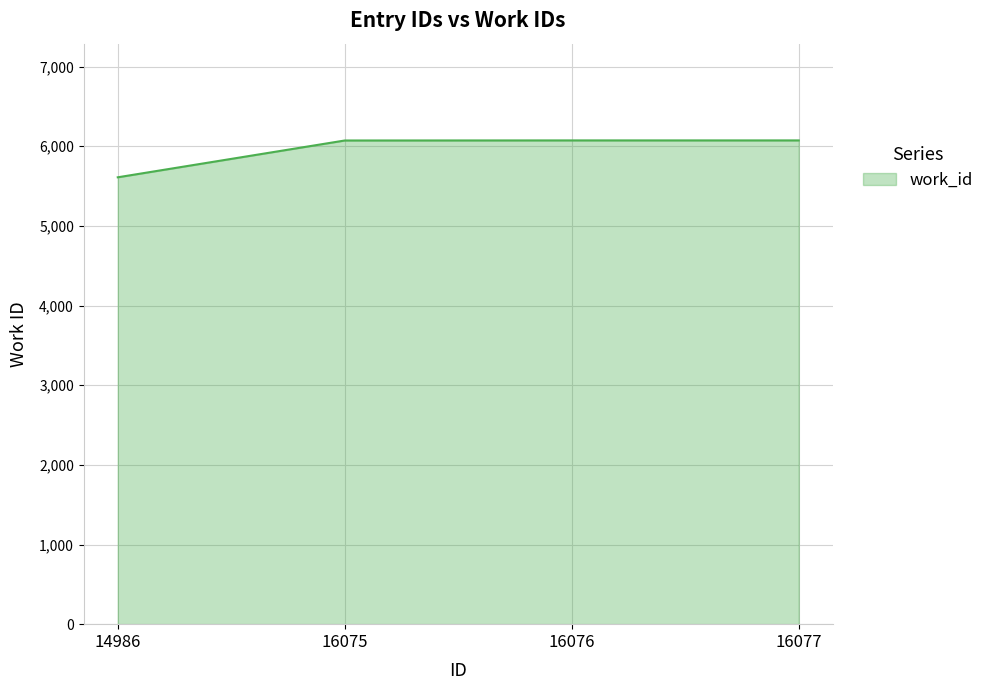

Approximately how many times larger is the value at 16077 compared to 16075?

1.0